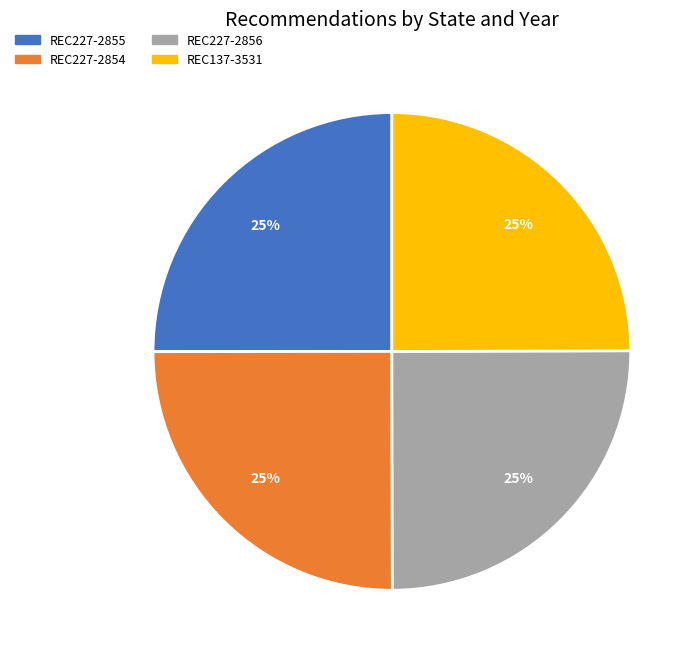

How many segments does this pie chart have?

4